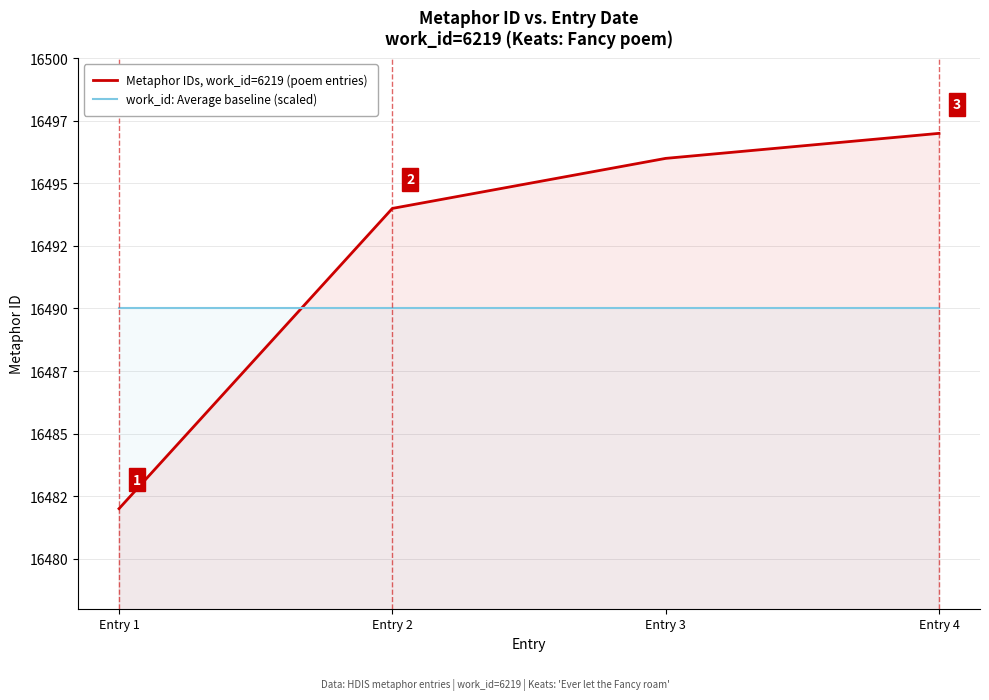

What is the spread (max minus min) of values at Entry 1?

8